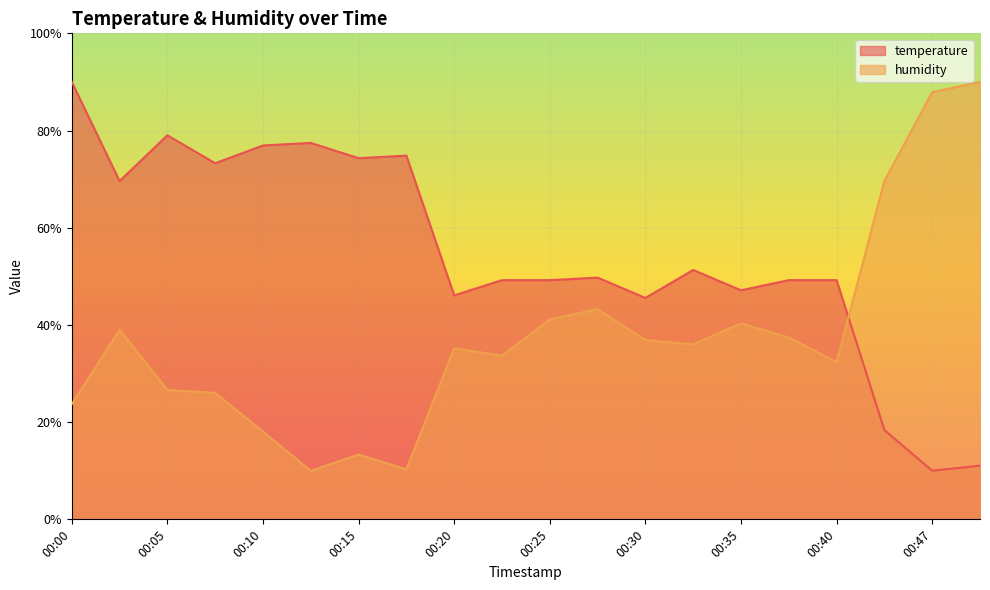

Where is temperature nearest to the value 50?

00:27